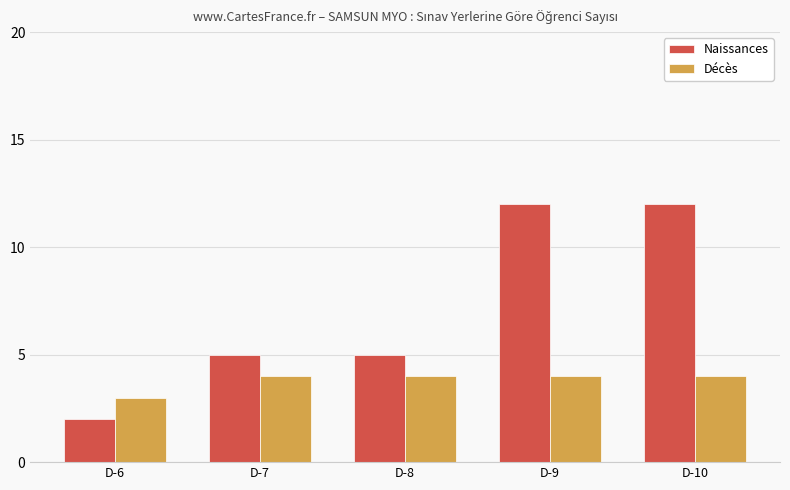

Reading left to right, what are all the values shown in this chart?

Naissances: 2	5	5	12	12
Décès: 3	4	4	4	4